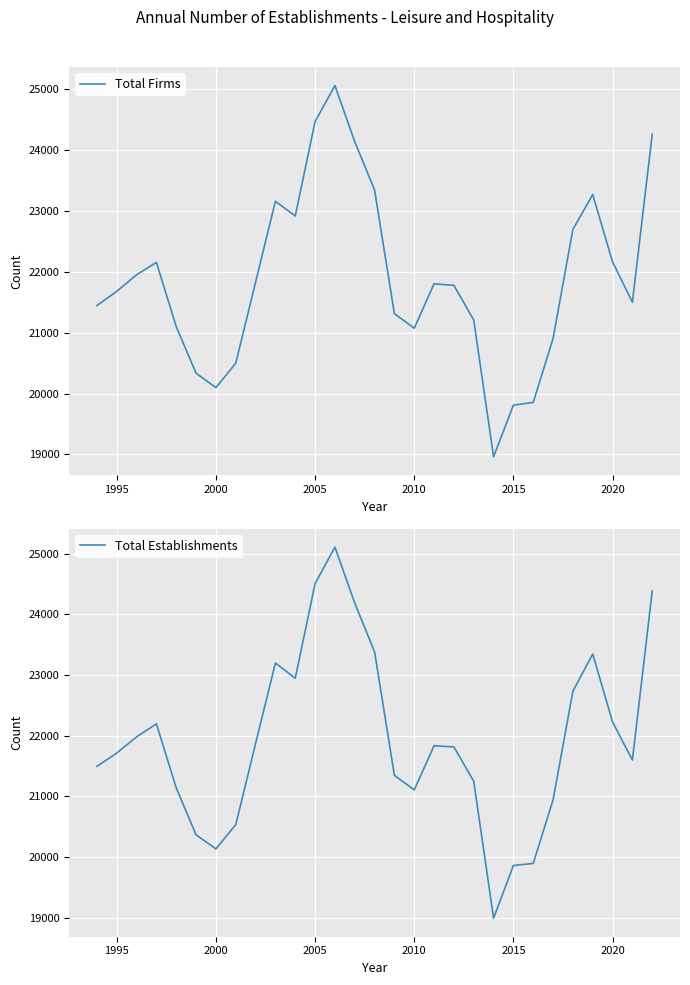

What is the highest value of the Total Firms series?

25062